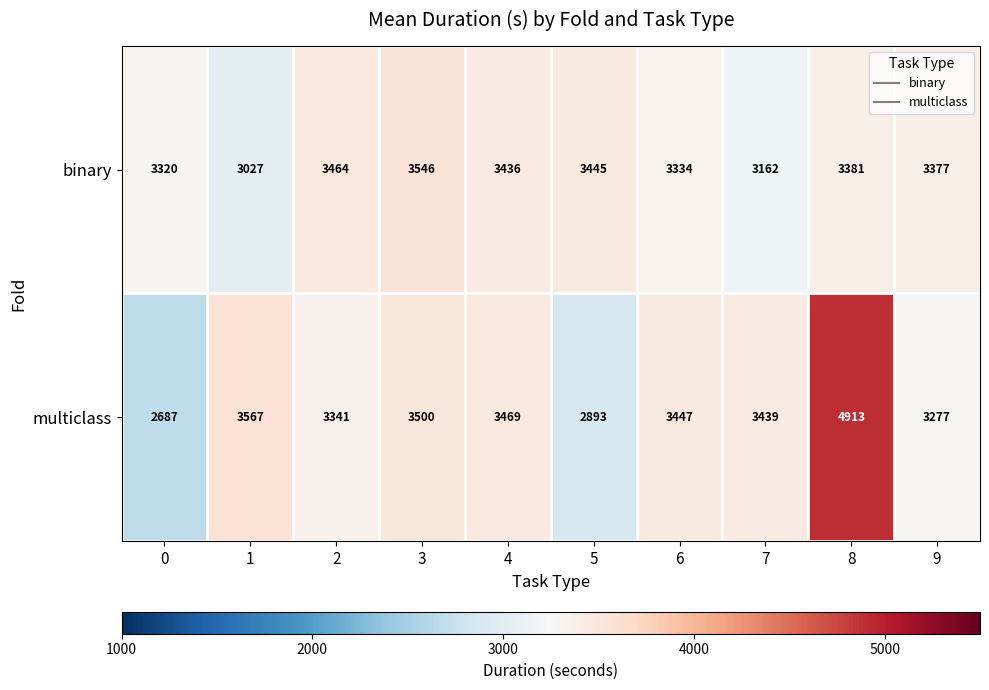

What is the difference between the highest and lowest values at 6?

113